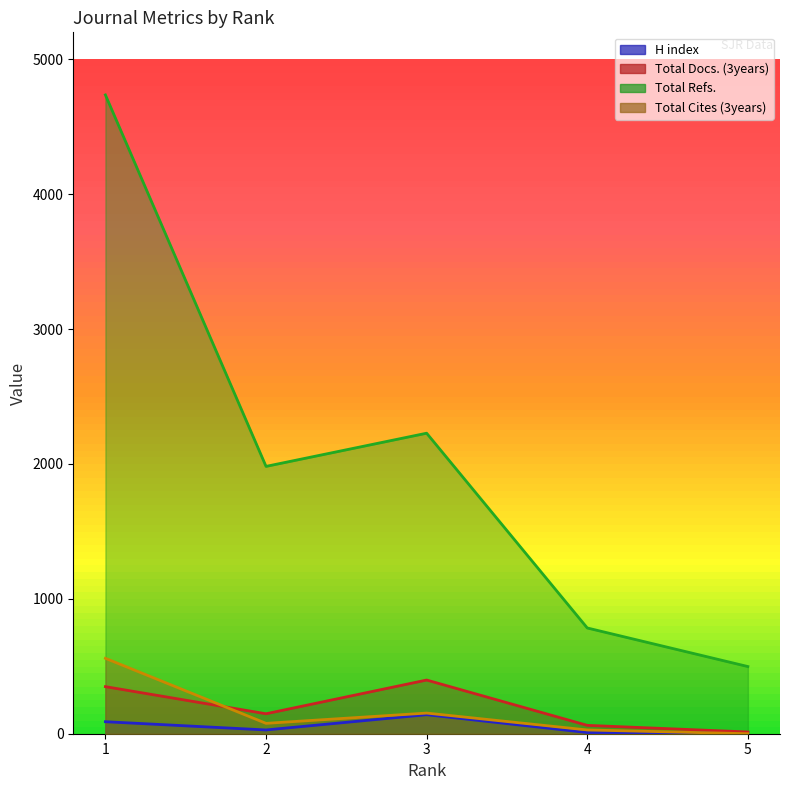

Read the Total Cites (3years) value at 2.

77